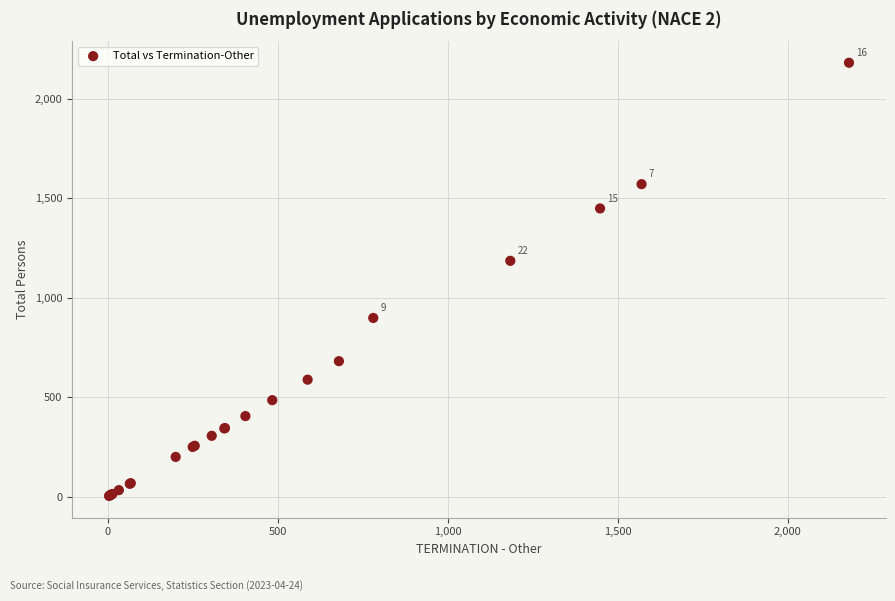

What Y value in the scatter plot is closest to 1092?

1185